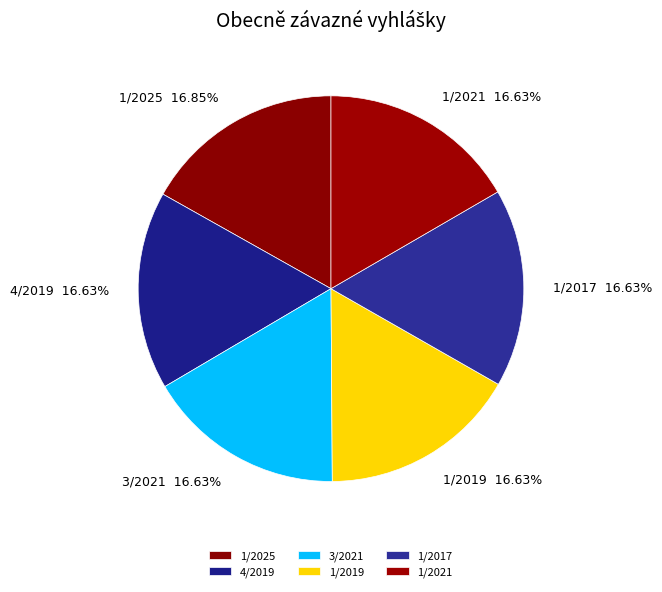

Is the sum of 3/2021 and 4/2019 greater than half?

No